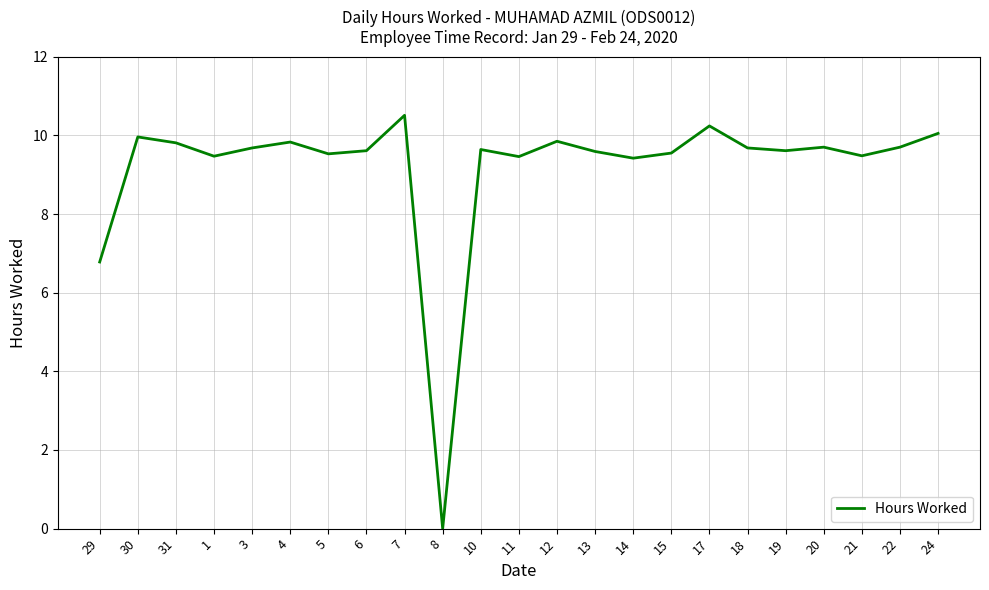

At which category does the data reach its first local peak?

30